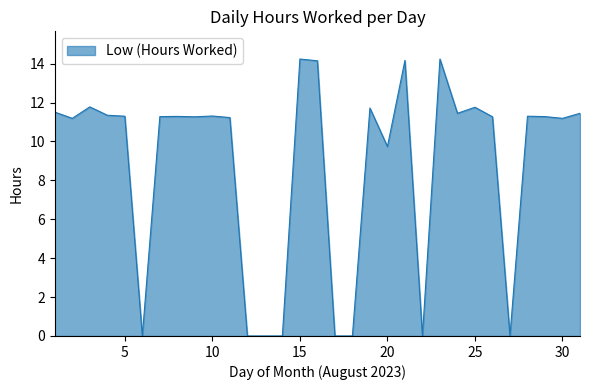

What is the difference between the maximum and minimum values?

14.2